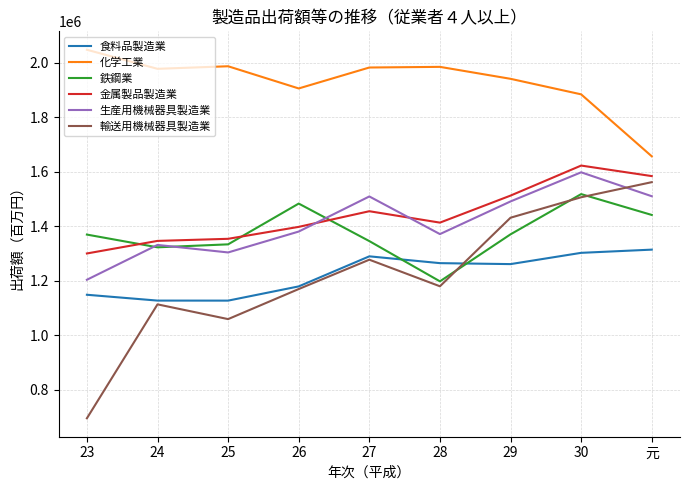

True or false: 化学工業 and 金属製品製造業 intersect in this chart.

False